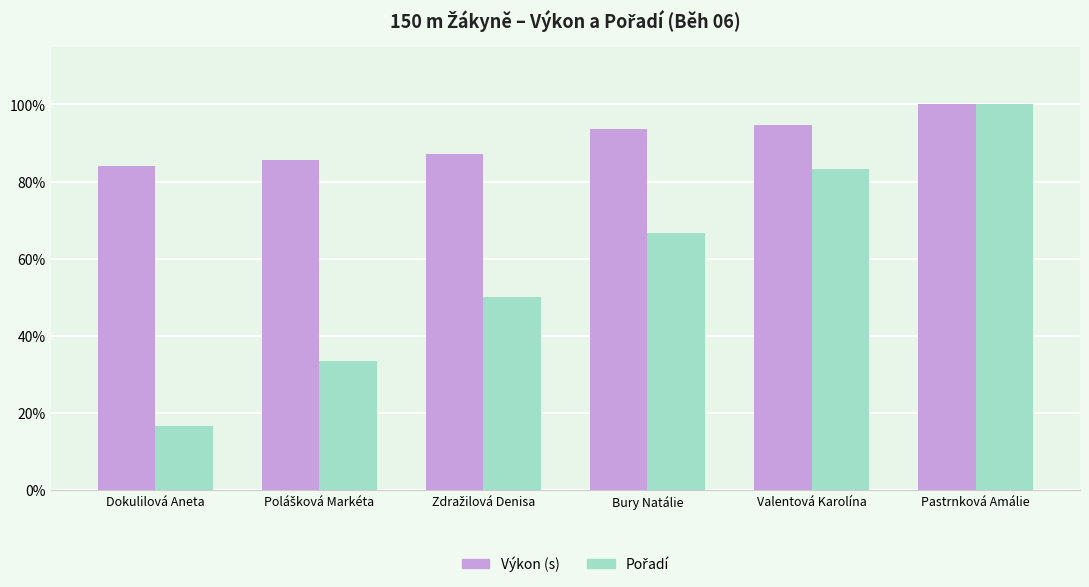

How many groups of bars are there?

6